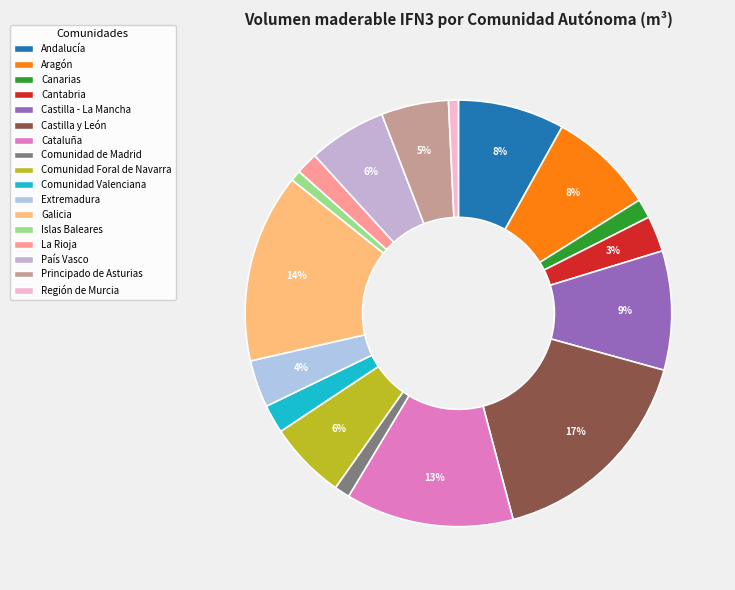

To the nearest percent, what portion does Comunidad Foral de Navarra represent?

6%